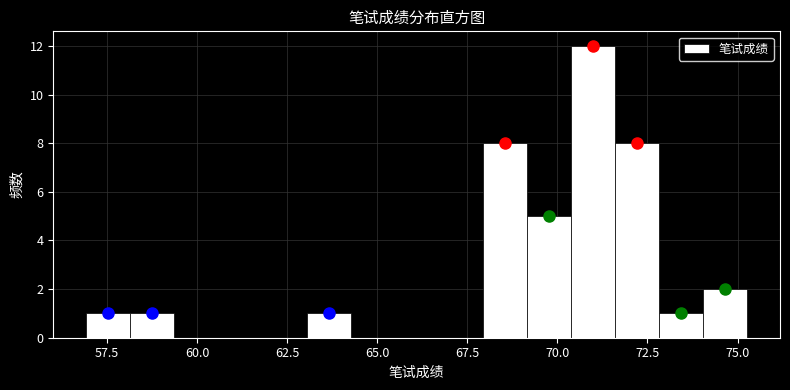

Read against the x-axis, roughly where is the centre of the tallest bar?

71.0